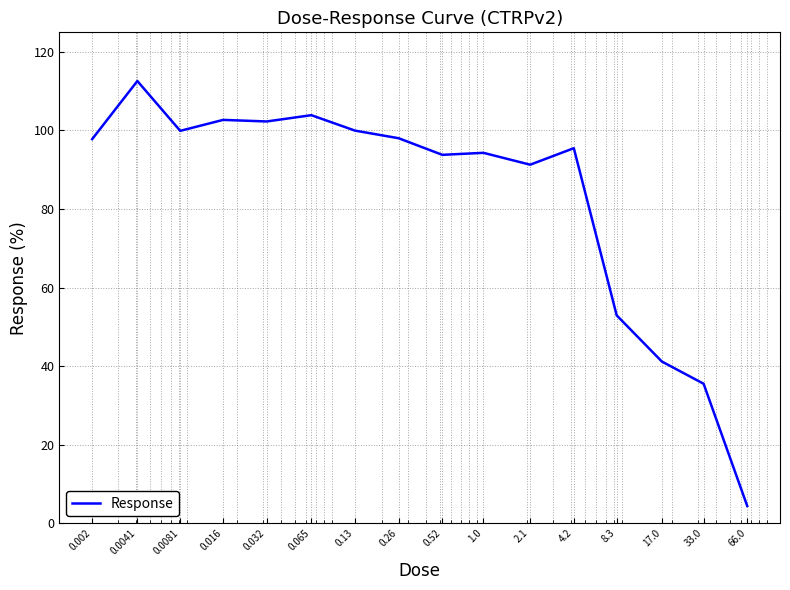

What is the difference between the maximum and minimum values?

108.2